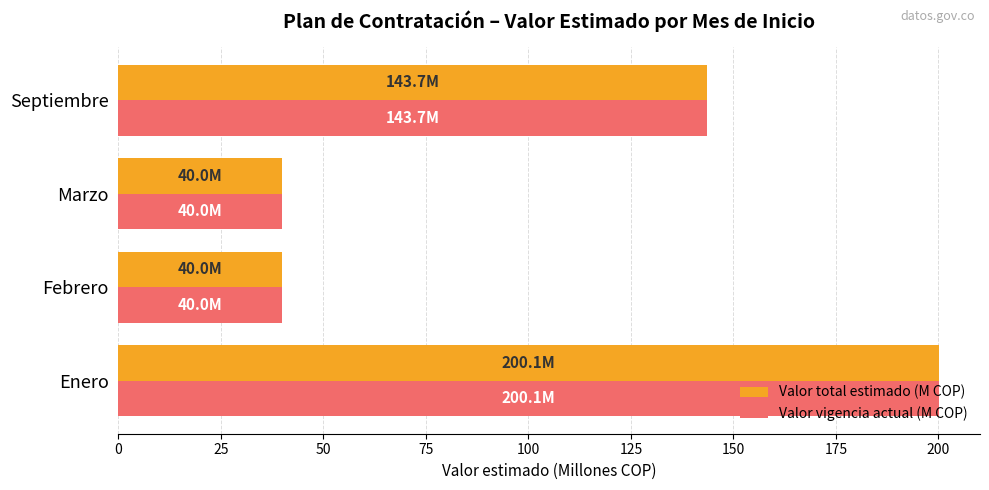

How many values in the Valor total estimado (M COP) series exceed 143?

2